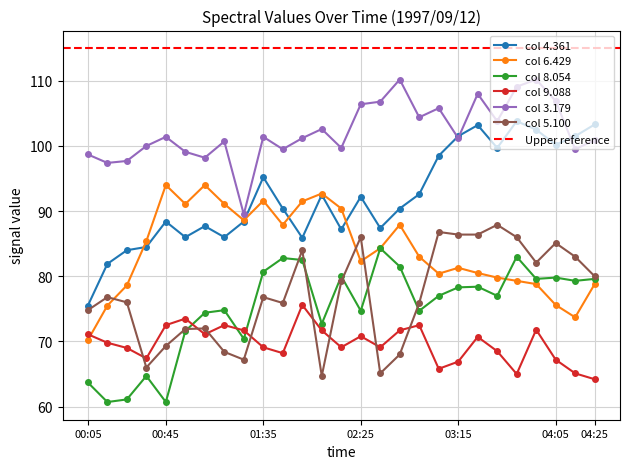

What is the approximate value of 9.088 at 02:05?

71.7